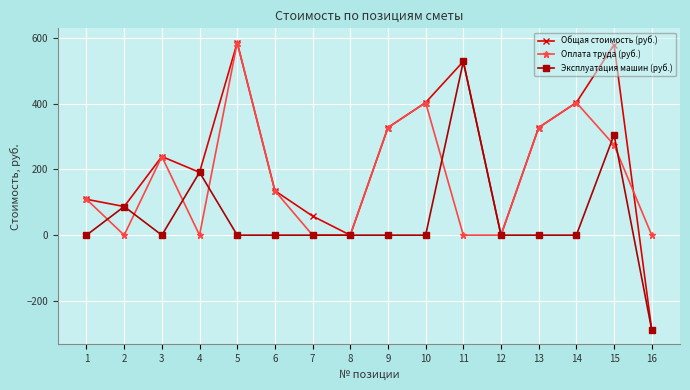

The Общая стоимость (руб.) series shows 87 at 2. True or false?

True